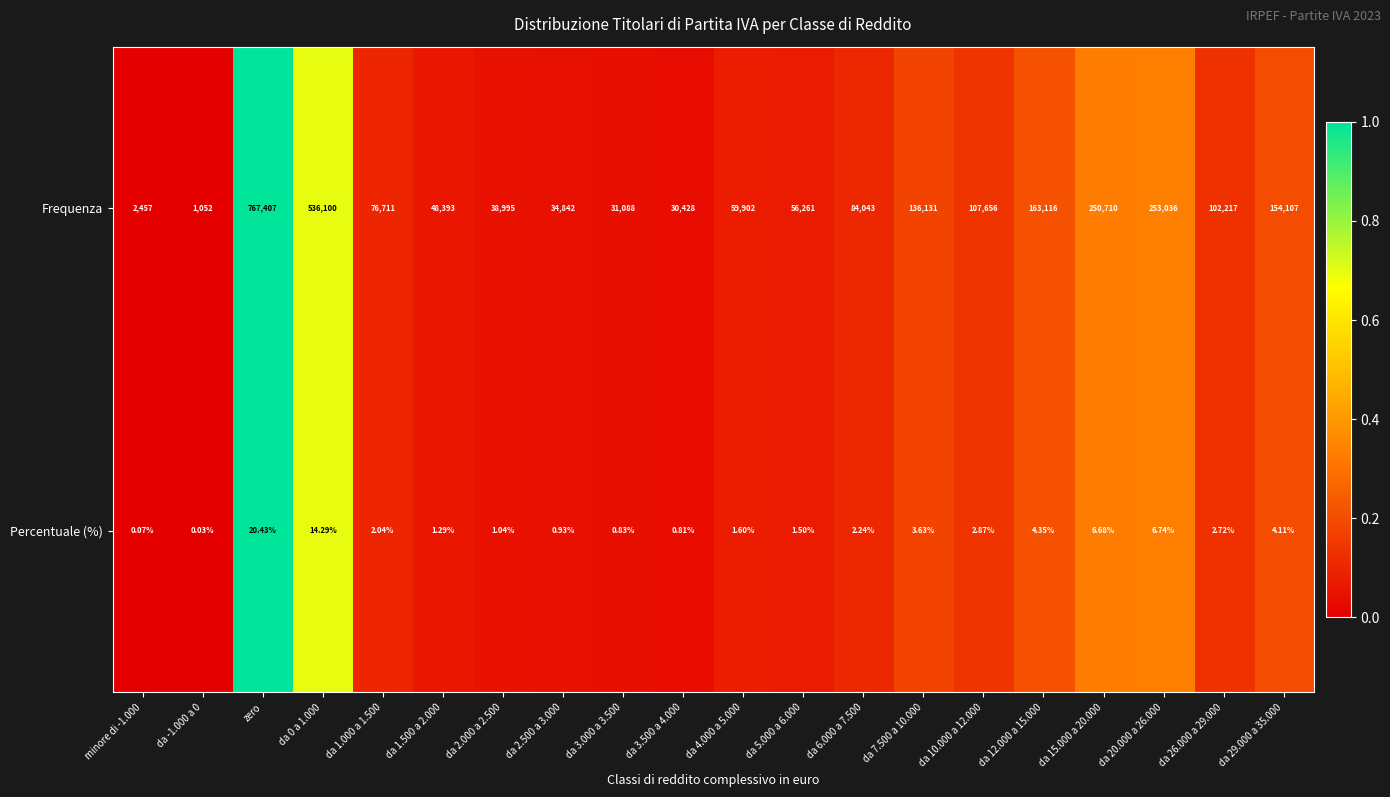

Which series has the largest range (max minus min)?

Frequenza